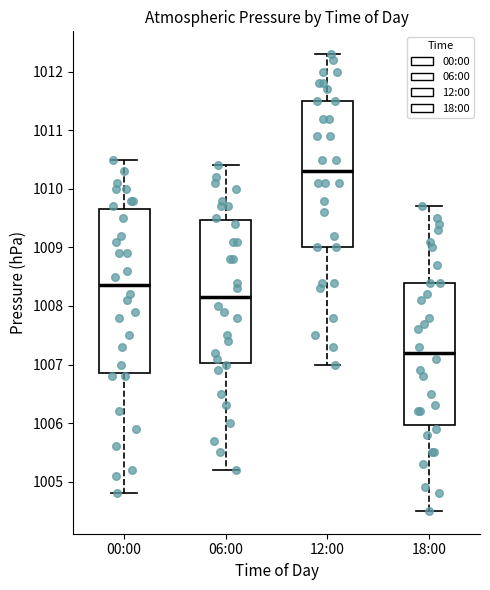

Which box has the highest median line?

12:00